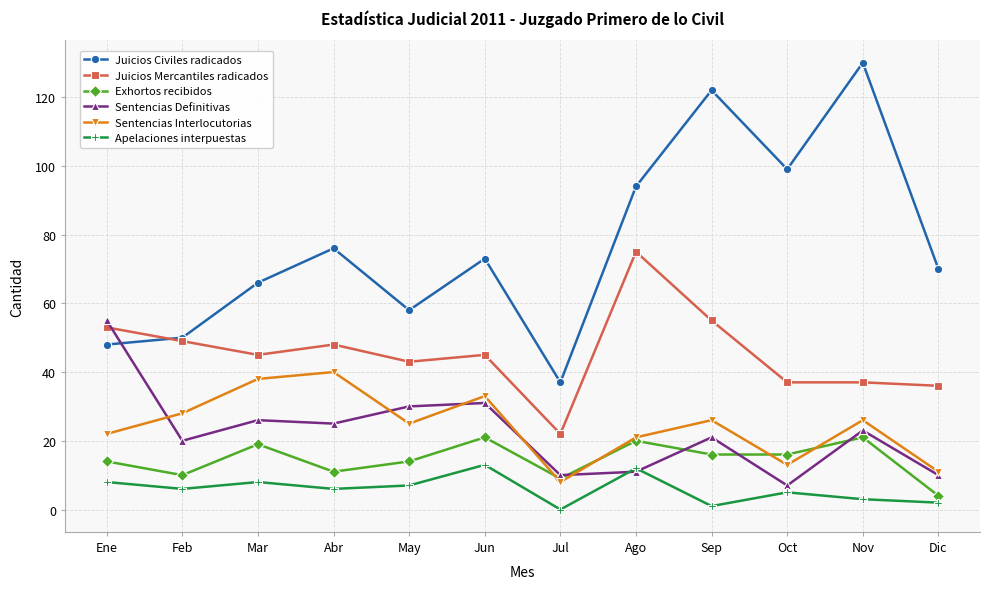

What is the difference between the Exhortos recibidos values at Feb and Jul?

1